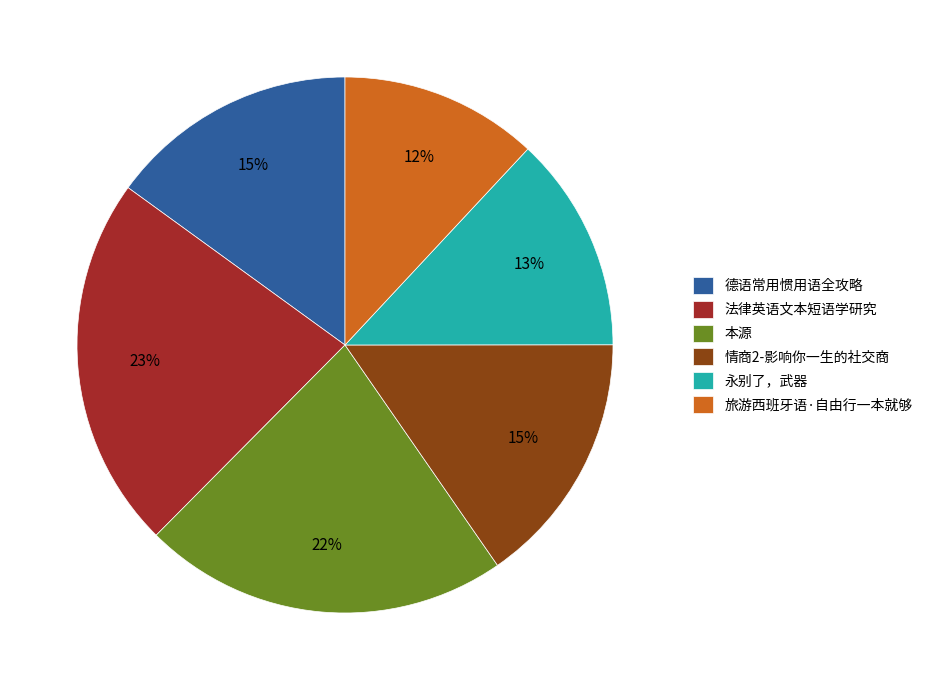

Does any single category account for the majority?

No